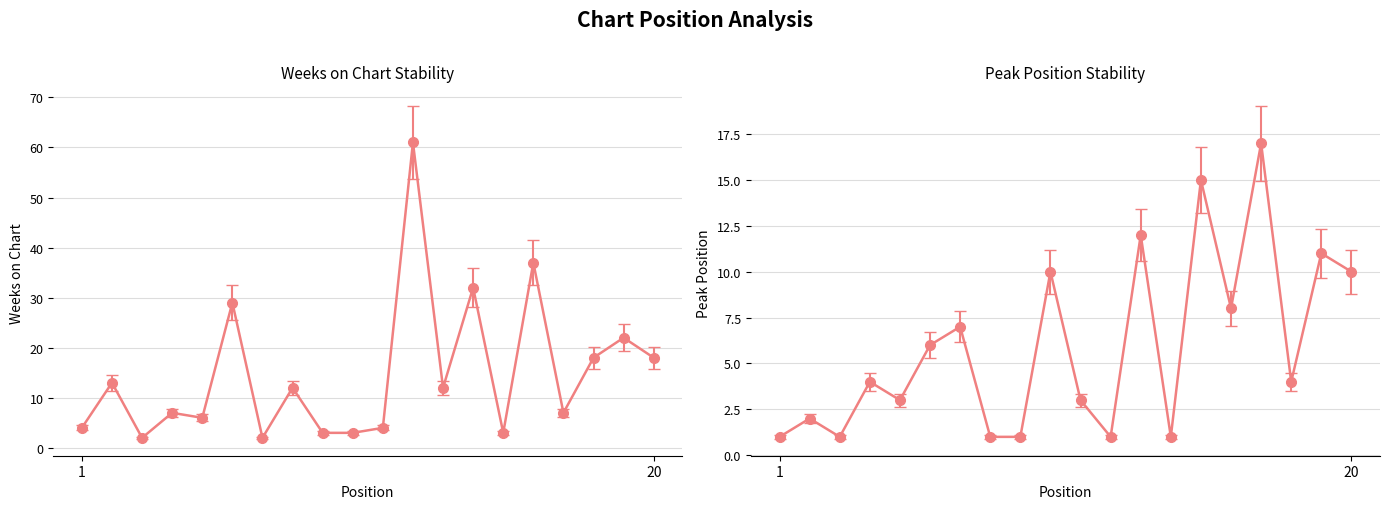

Reading right to left, extract all data points from this chart.

Weeks on Chart: 18	22	18	7	37	3	32	12	61	4	3	3	12	2	29	6	7	2	13	4
Peak Position: 10	11	4	17	8	15	1	12	1	3	10	1	1	7	6	3	4	1	2	1